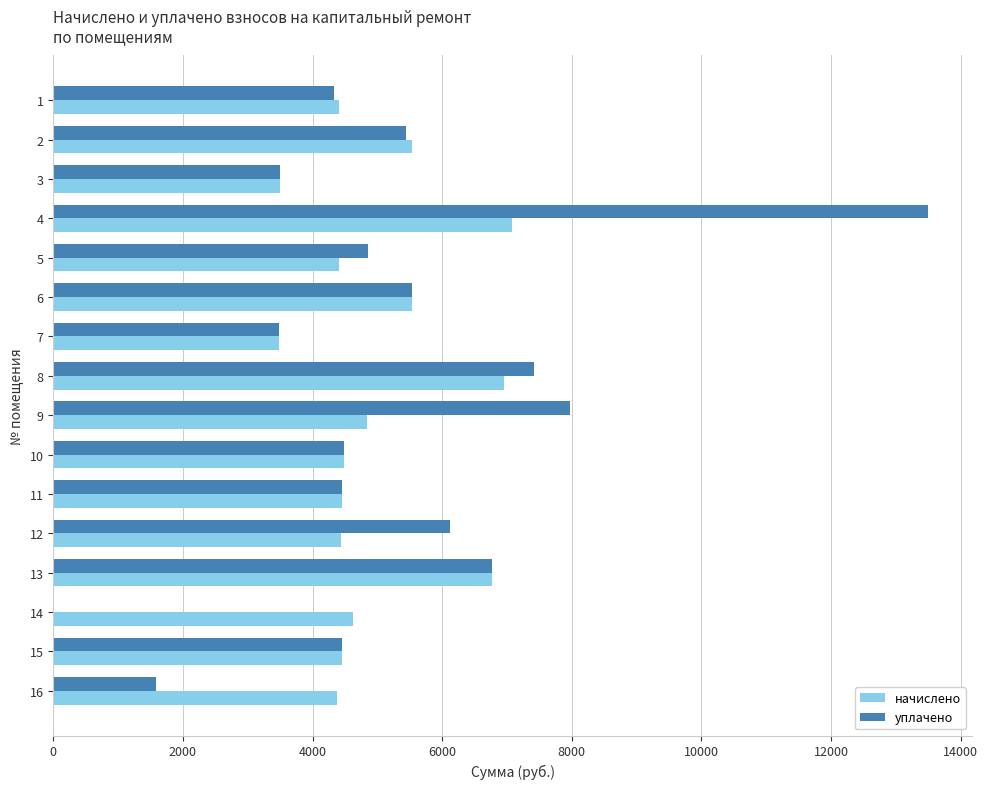

What is the highest value of the начислено series?

7073.3